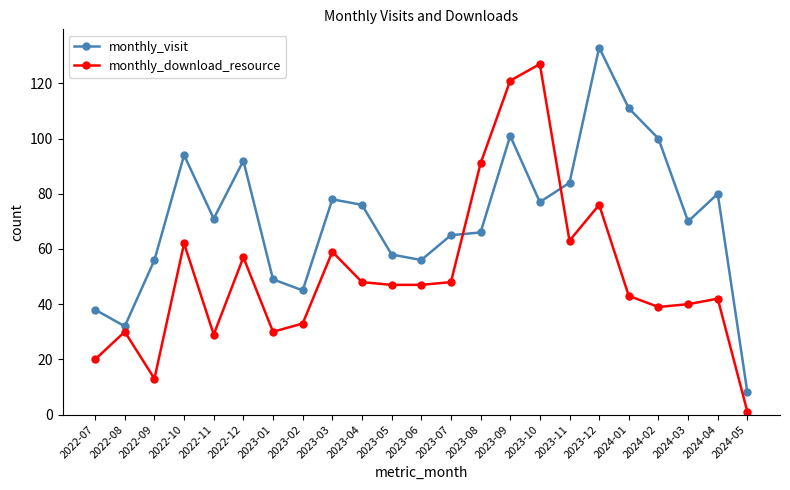

How many distinct data groups are displayed?

2